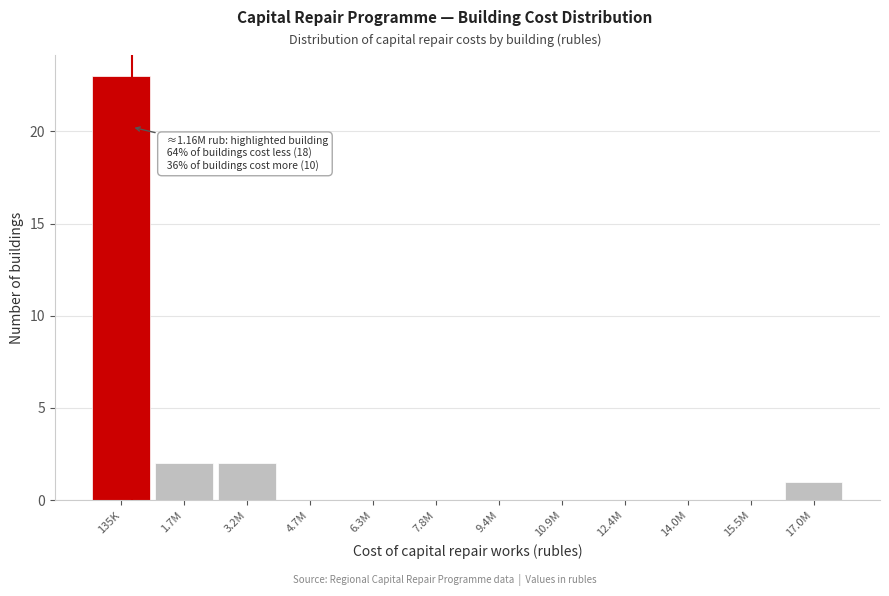

What is the sum of all values?

28